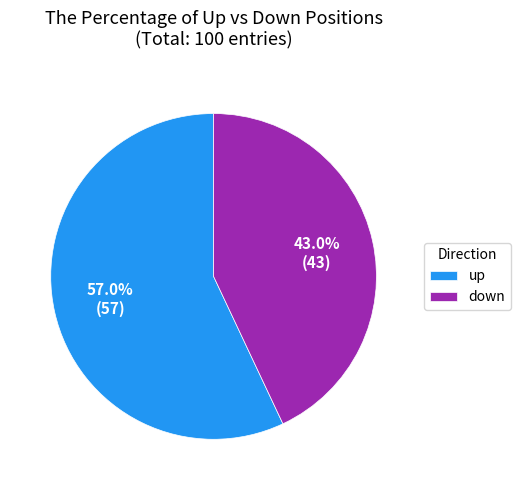

To the nearest percent, what portion does down represent?

43%